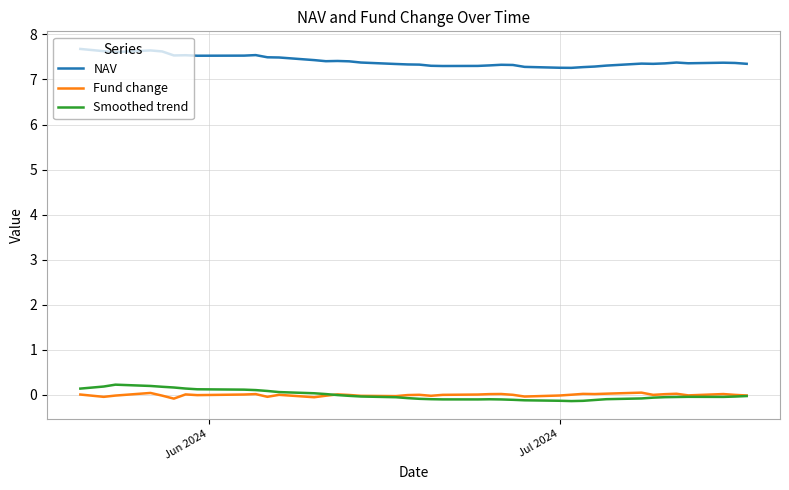

What is the greatest value displayed?

7.7